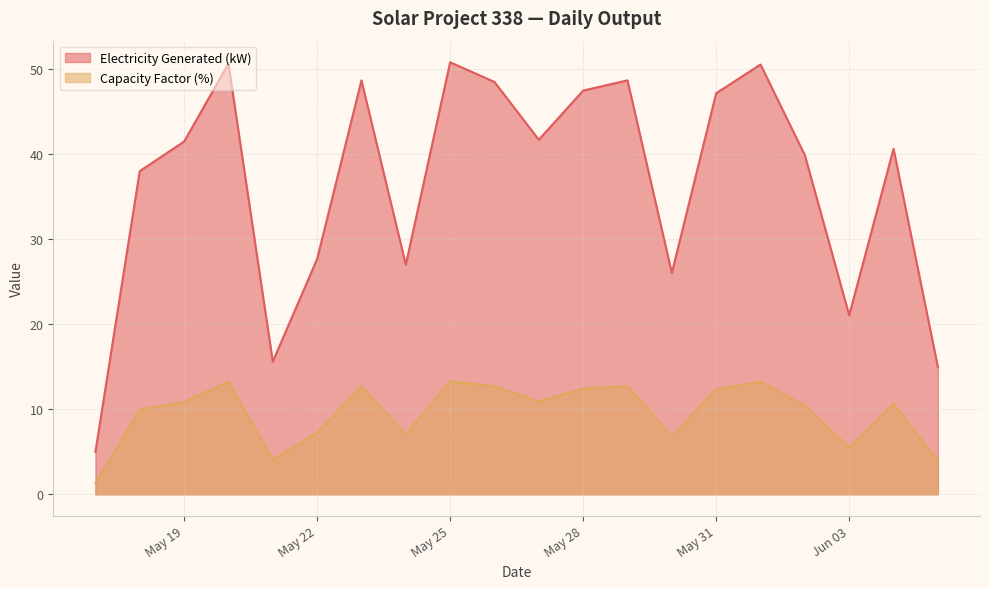

Reading right to left, transcribe all the data shown in this chart.

Electricity Generated (kW): 15.0	40.7	21.1	39.9	50.6	47.2	26.1	48.7	47.5	41.7	48.5	50.8	27.0	48.7	27.7	15.6	50.7	41.5	38.0	5.0
Capacity Factor (%): 3.9	10.6	5.5	10.5	13.2	12.4	6.8	12.8	12.4	10.9	12.7	13.3	7.1	12.8	7.2	4.1	13.3	10.9	10.0	1.3